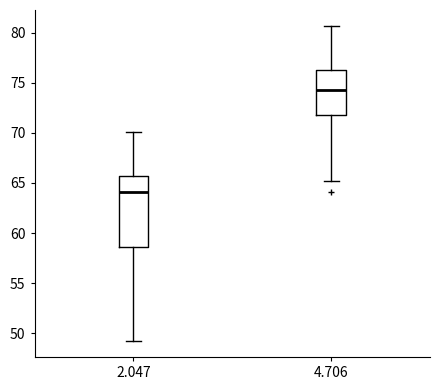

Reading left to right, transcribe this box plot: for each box, give where its median line is, the range the box spans, and where its two whiskers end, as read against the y-axis. The values are not printed on the chart, so give them approximately, as read against the axis.

2.047: median 64.0, box 58.5 to 65.5, whiskers 49.0 to 70.0
4.706: median 74.5, box 72.0 to 76.5, whiskers 65.0 to 80.5